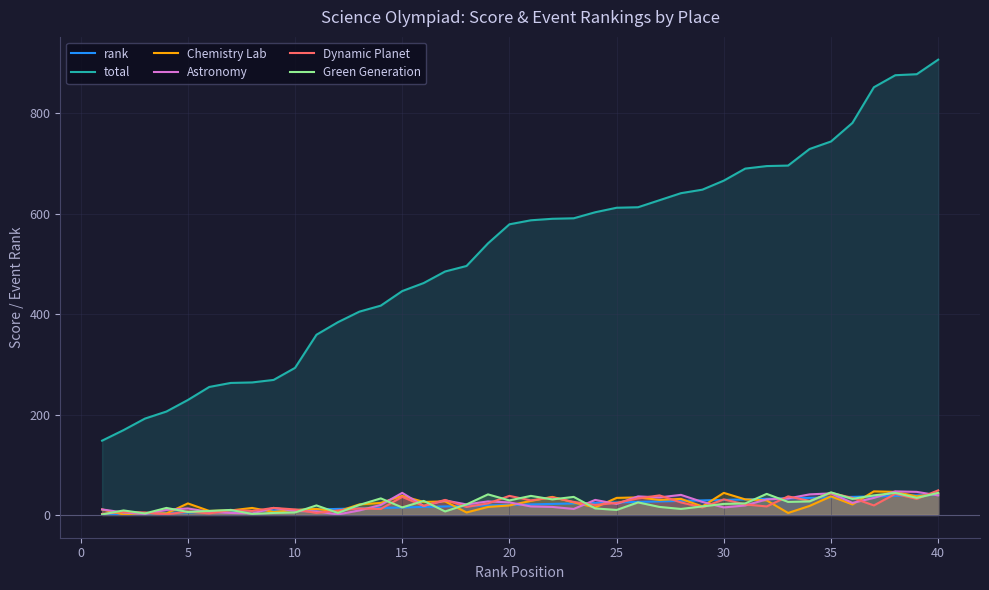

Which label corresponds to the largest value in the chart?

40